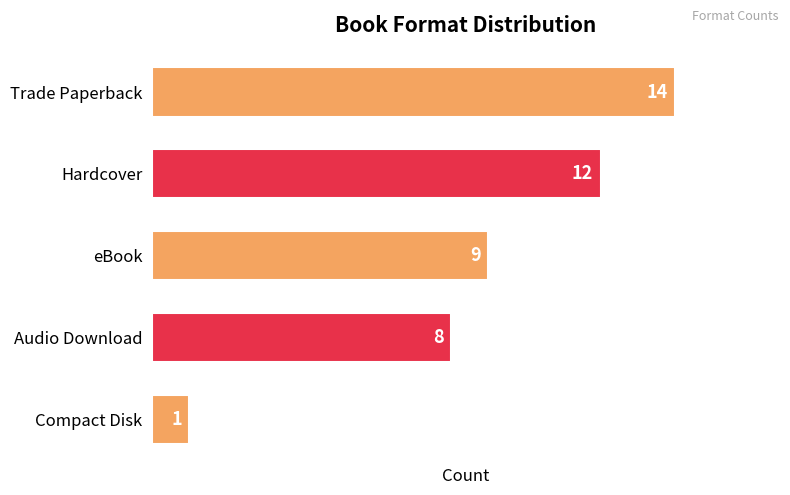

Is it true that the value at Trade Paperback is 9?

False